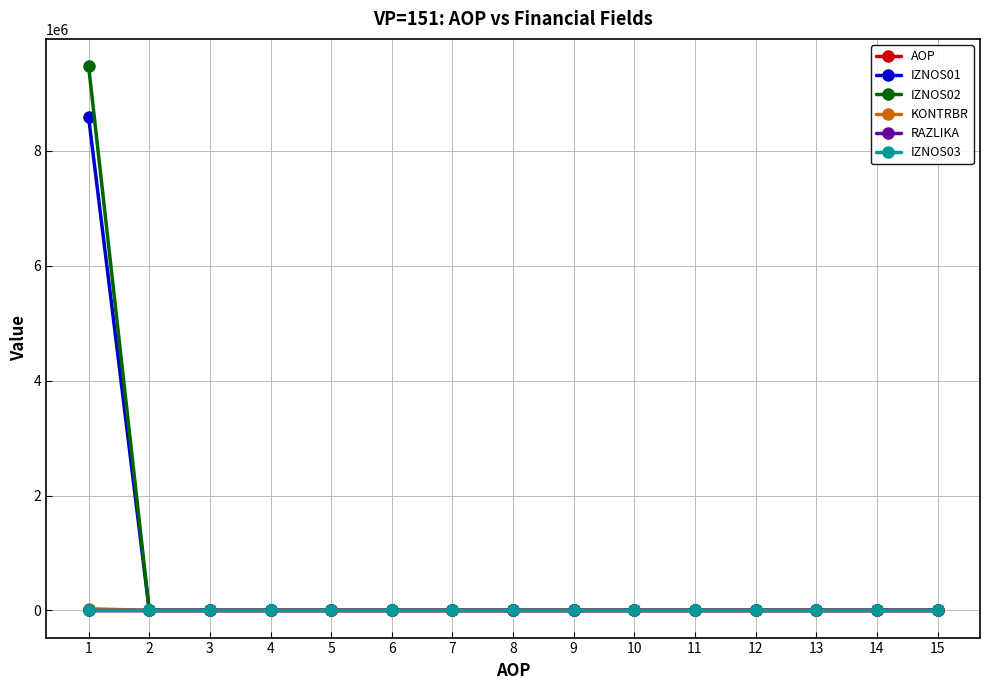

What is the difference between the second highest and second lowest values in the AOP series?

12.0